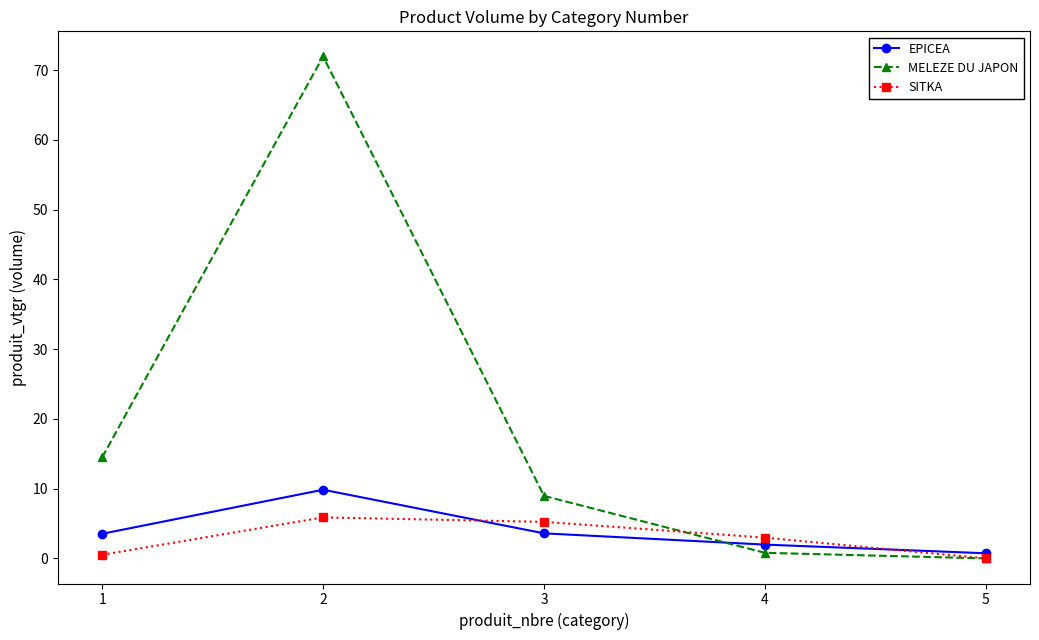

Rank the series by their maximum value, from highest to lowest.

MELEZE DU JAPON, EPICEA, SITKA